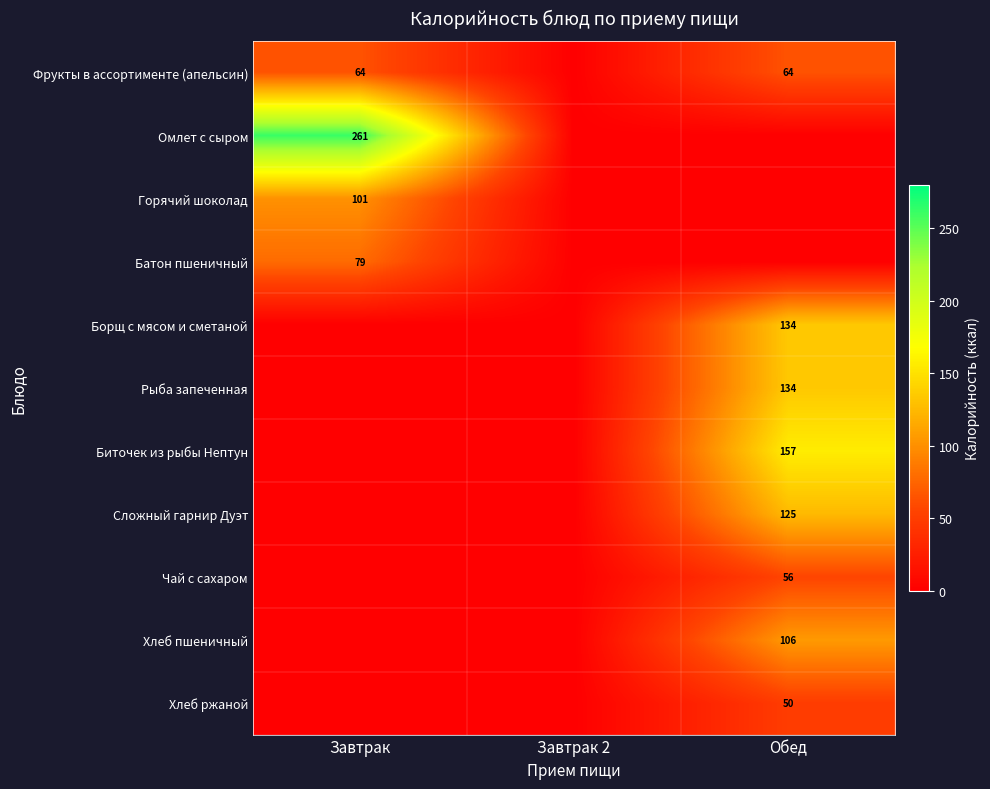

Count the number of data series in this chart.

11